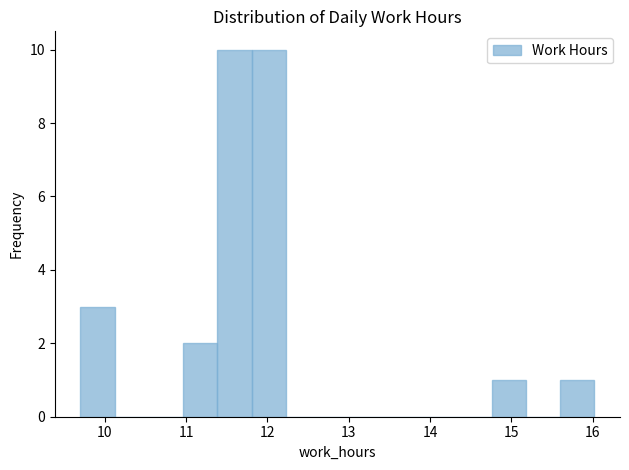

What is the height of the bar covering 11.8 to 12.2 on the x-axis? Neither the bar edges nor the heights are printed on the chart, so give them approximately, as read against the axes.

10